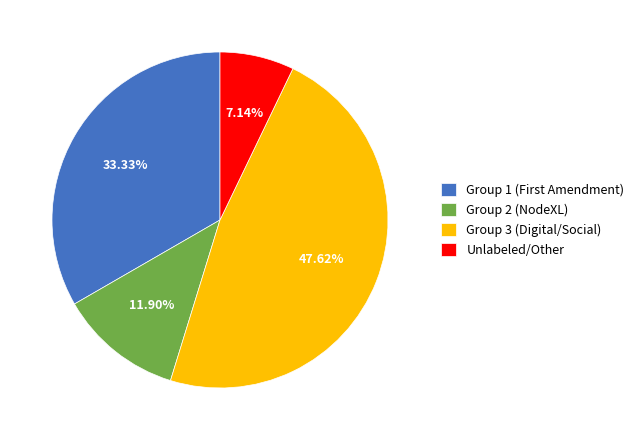

Which slice is the smallest?

Unlabeled/Other